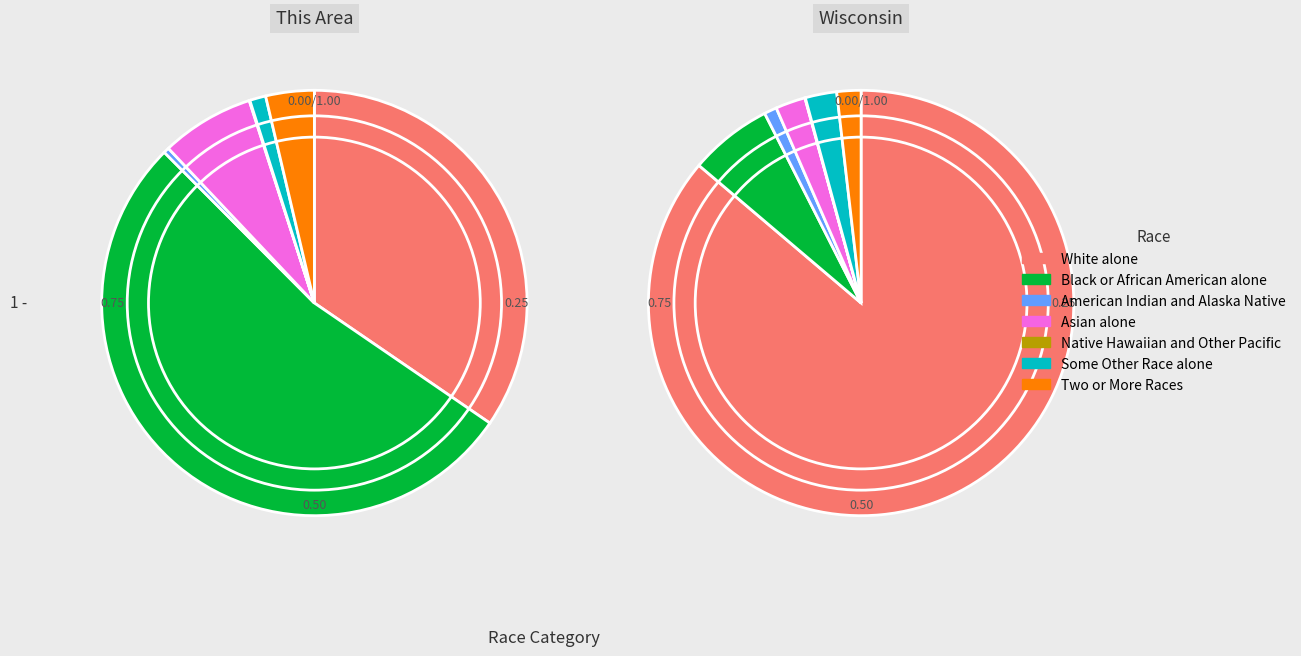

What percentage is NOT represented by White alone?

65.4%